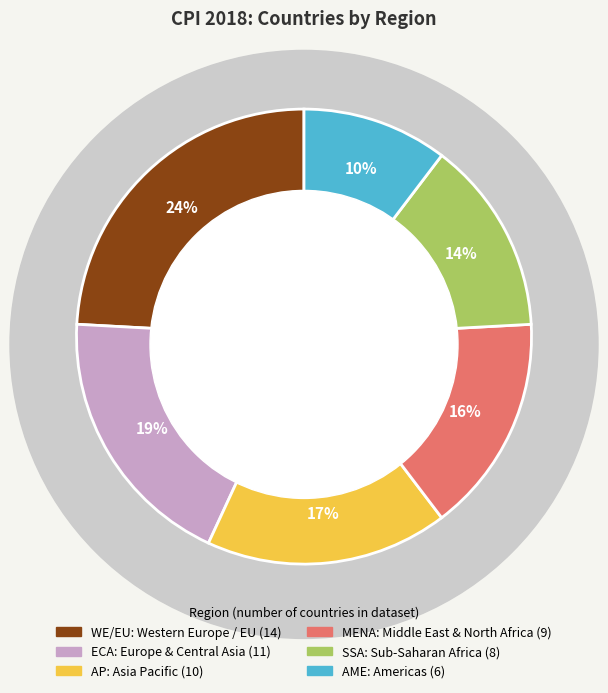

To the nearest percent, what is the combined percentage of AP and SSA?

31%